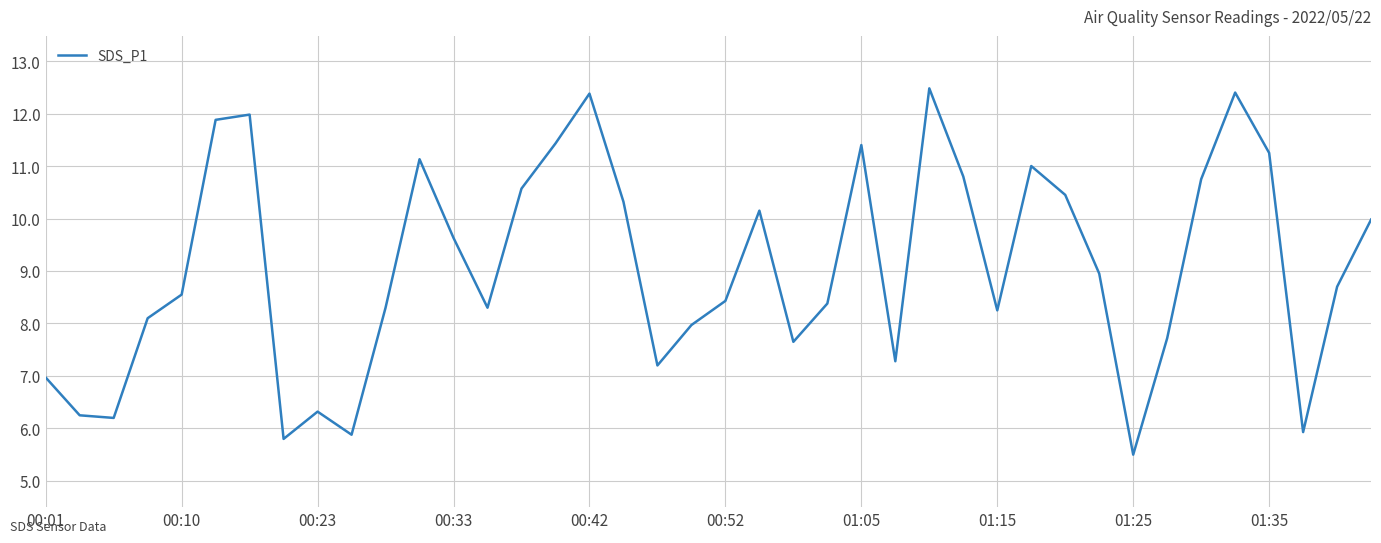

What is the maximum value shown in the chart?

12.5